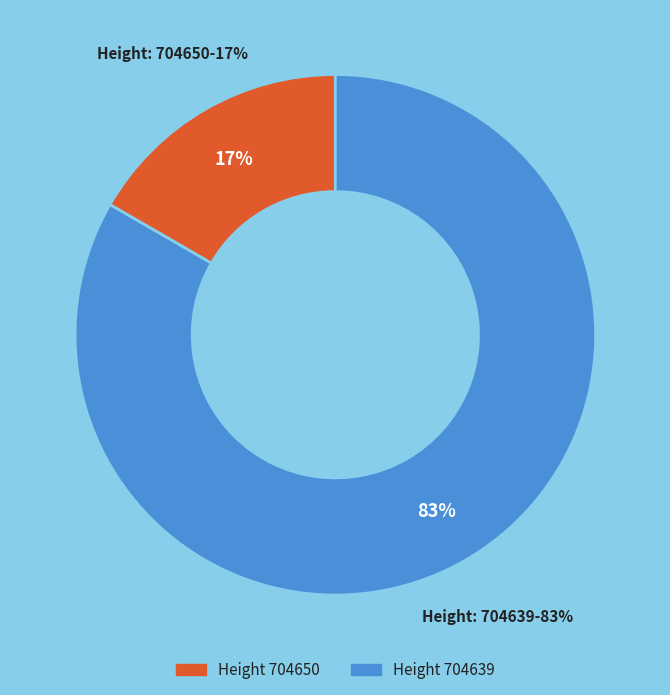

Combined, do 704639 and 704650 account for over 50%?

Yes